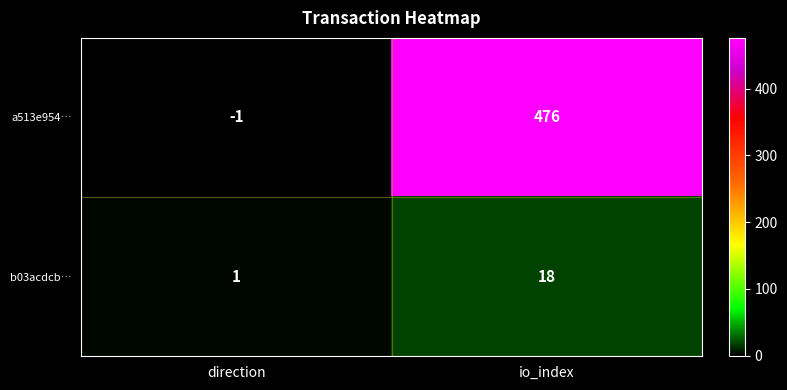

Which label corresponds to the smallest value in the chart?

direction